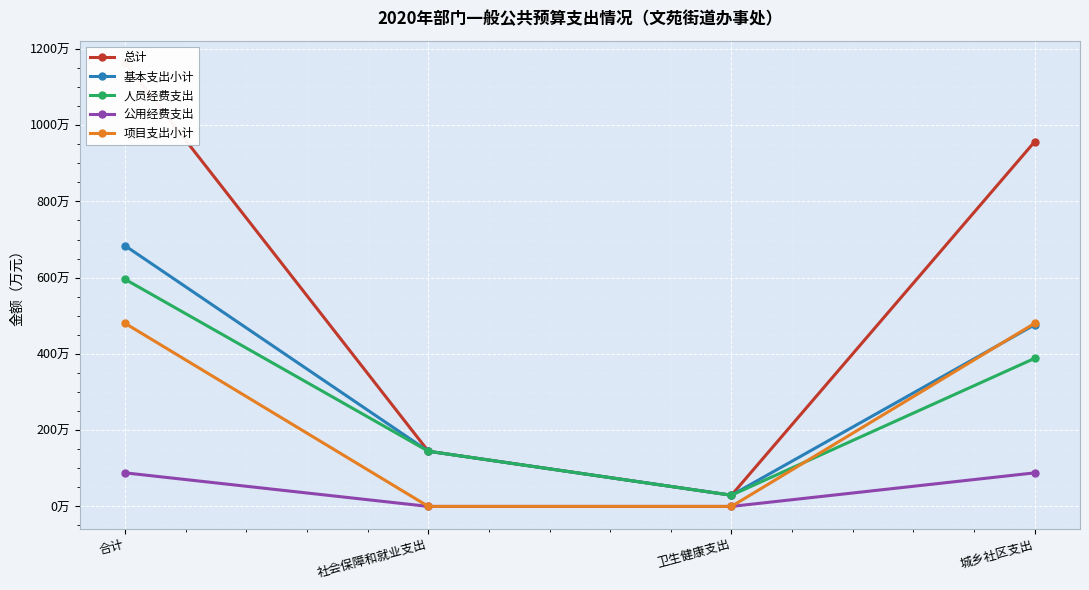

What is the sum of all 项目支出小计 values?

960.0